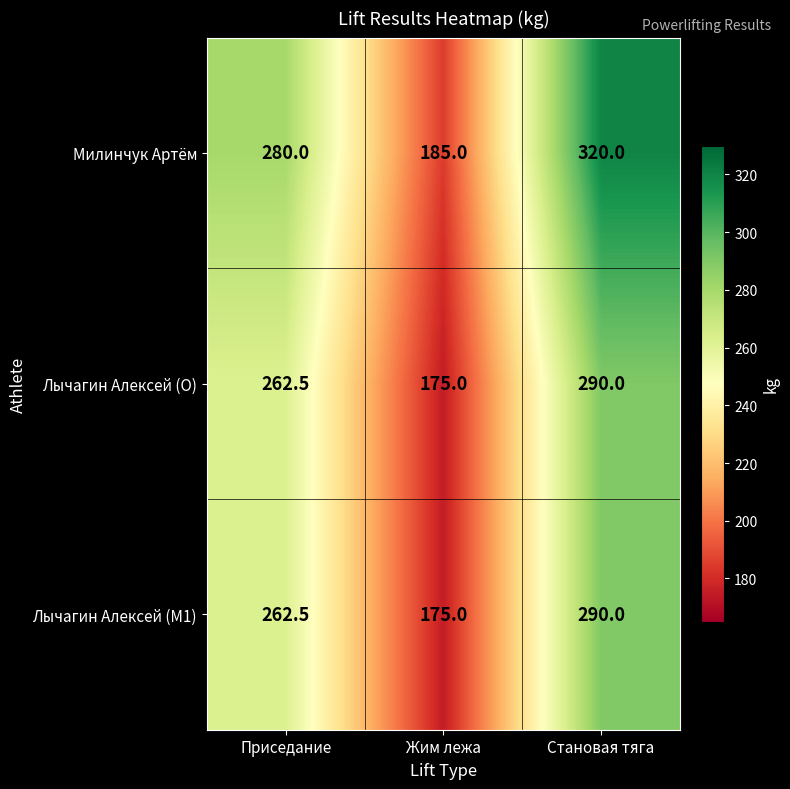

What is the total value across all series at Жим лежа?

535.0